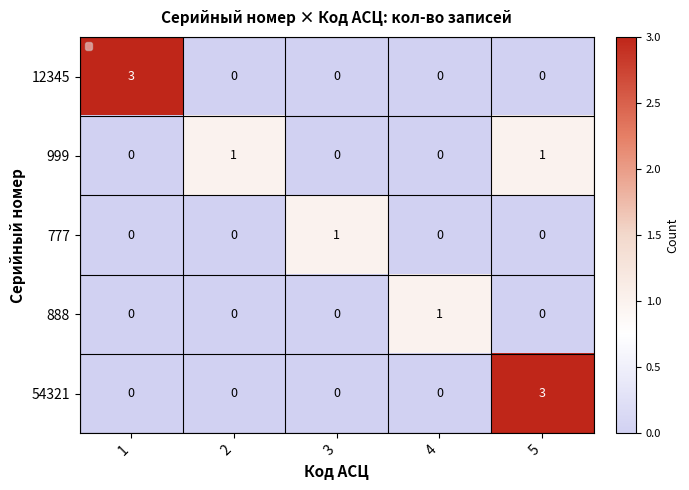

Which has a higher value, 1 or 2?

1